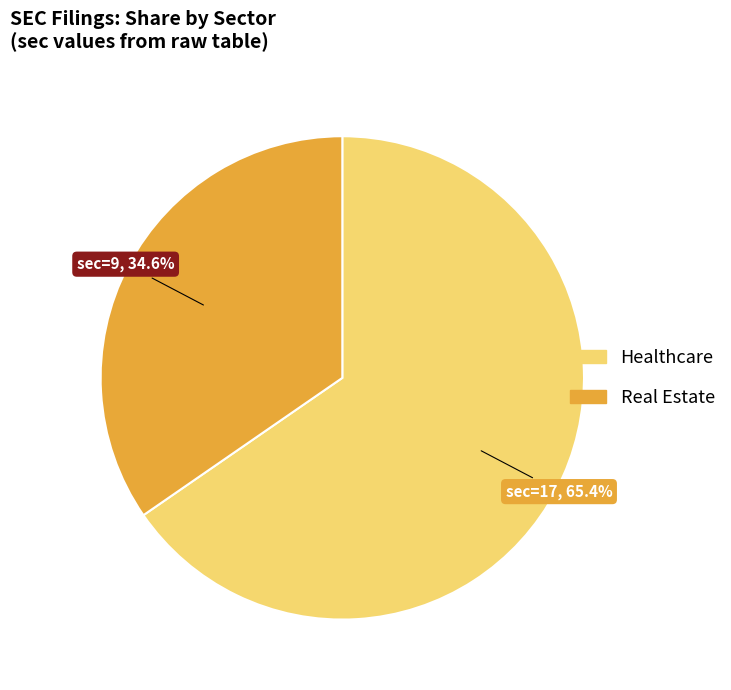

Which category has the smallest portion of the pie?

Real Estate